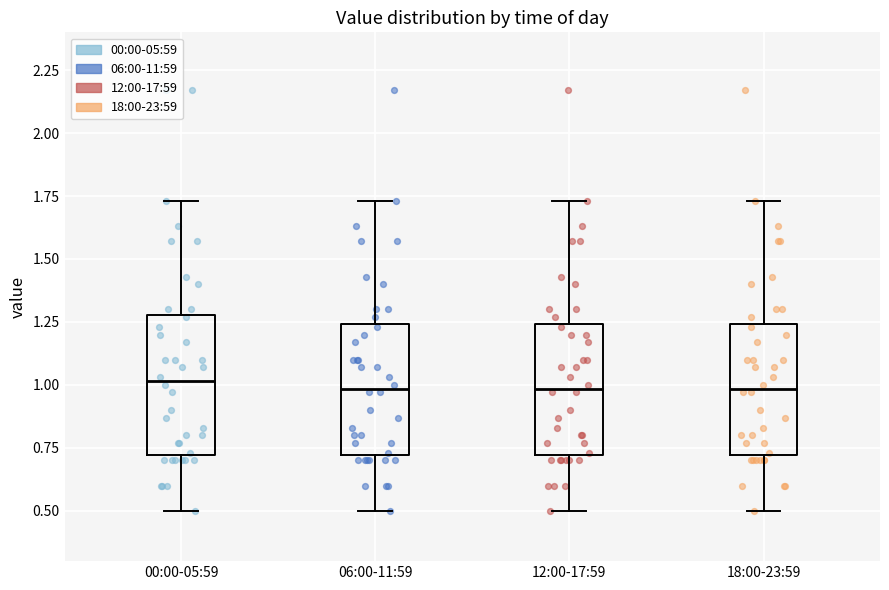

Reading left to right, read every box against the y-axis: the position of its median line, the range the box covers, and the ends of its whiskers. The values are not printed on the chart, so give them approximately, as read against the axis.

00:00-05:59: median 1.00, box 0.70 to 1.30, whiskers 0.50 to 1.75
06:00-11:59: median 1.00, box 0.70 to 1.25, whiskers 0.50 to 1.75
12:00-17:59: median 1.00, box 0.70 to 1.25, whiskers 0.50 to 1.75
18:00-23:59: median 1.00, box 0.70 to 1.25, whiskers 0.50 to 1.75